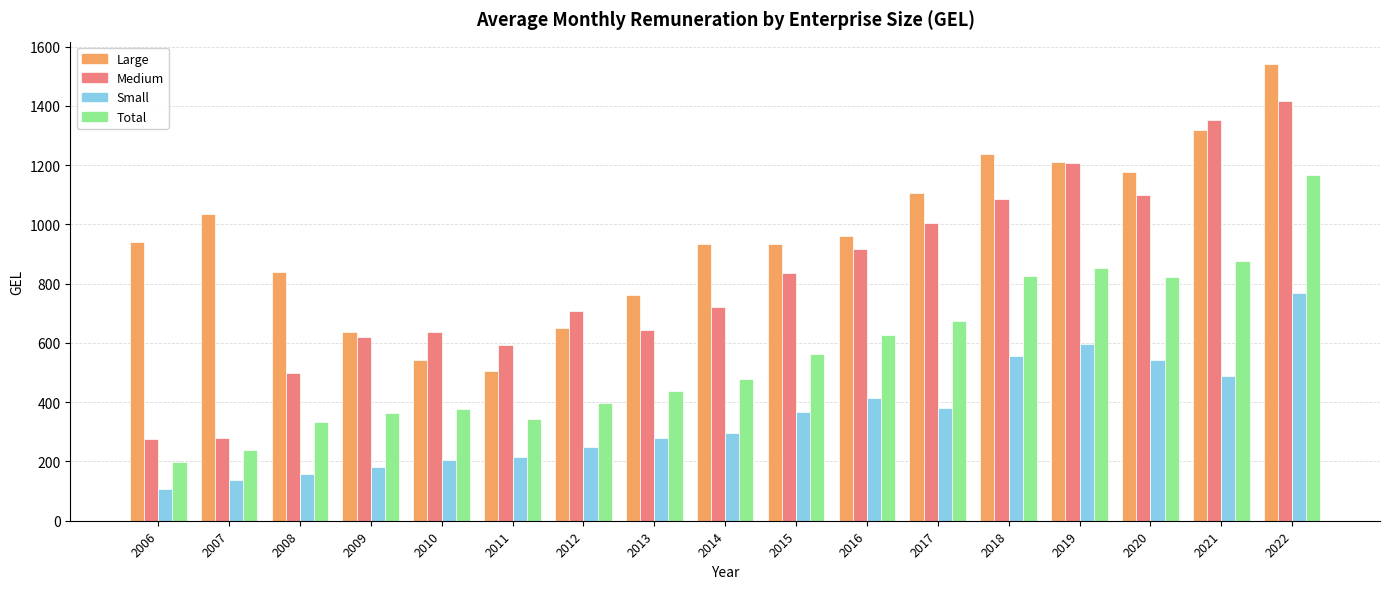

Which category has the highest value in the Large series?

2022